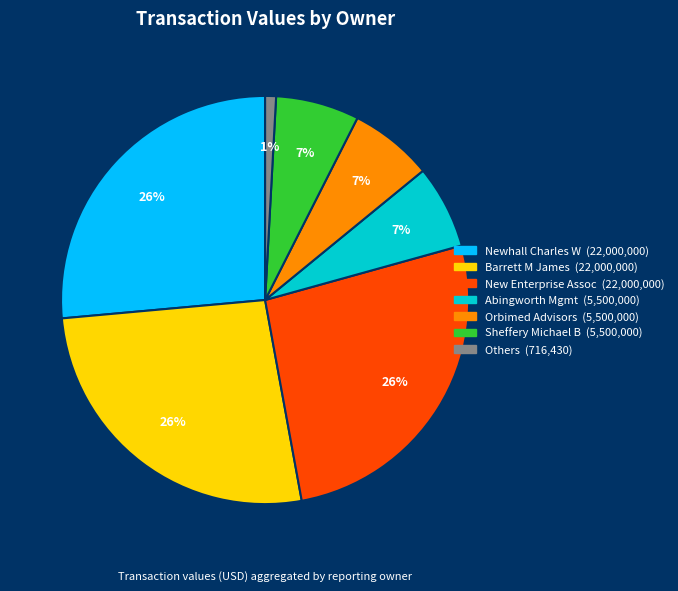

Is there any slice that represents more than half of the pie?

No